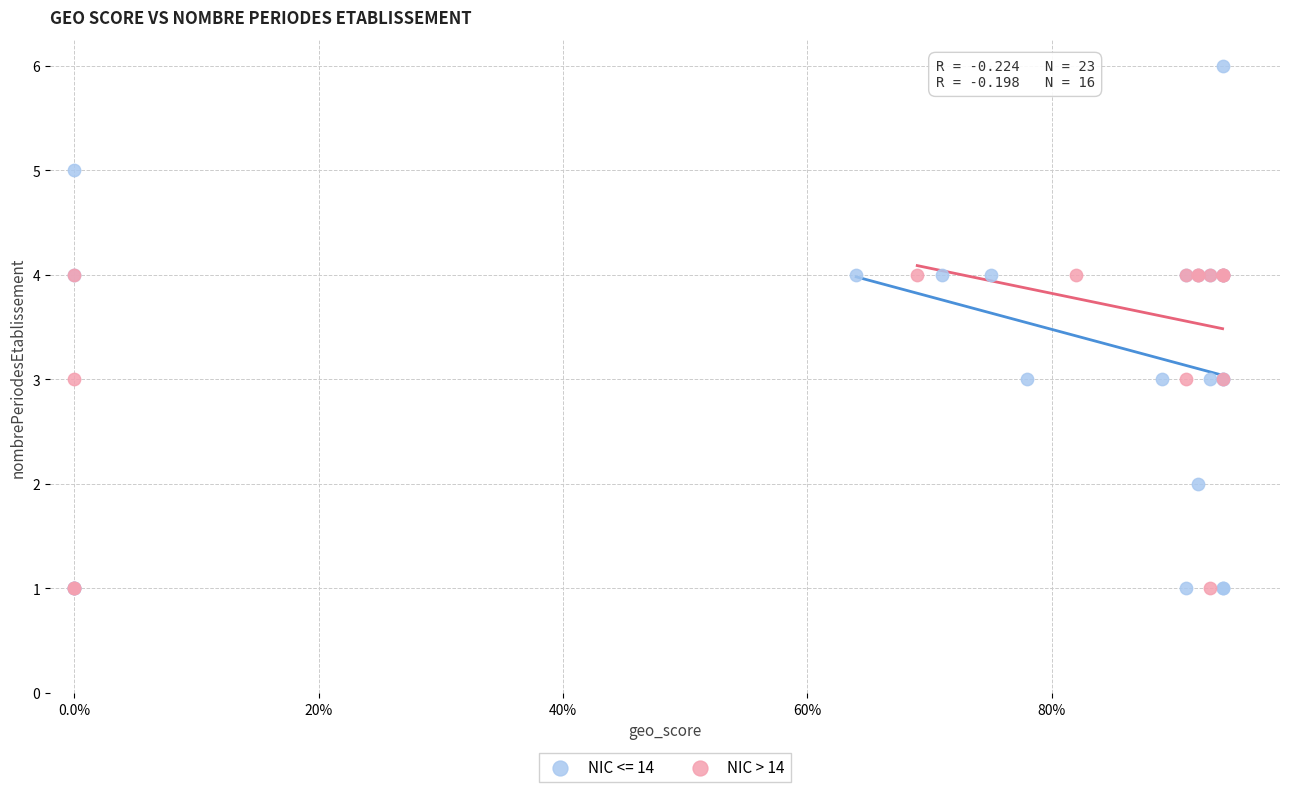

Which series has the largest Y range (max minus min)?

NIC <= 14